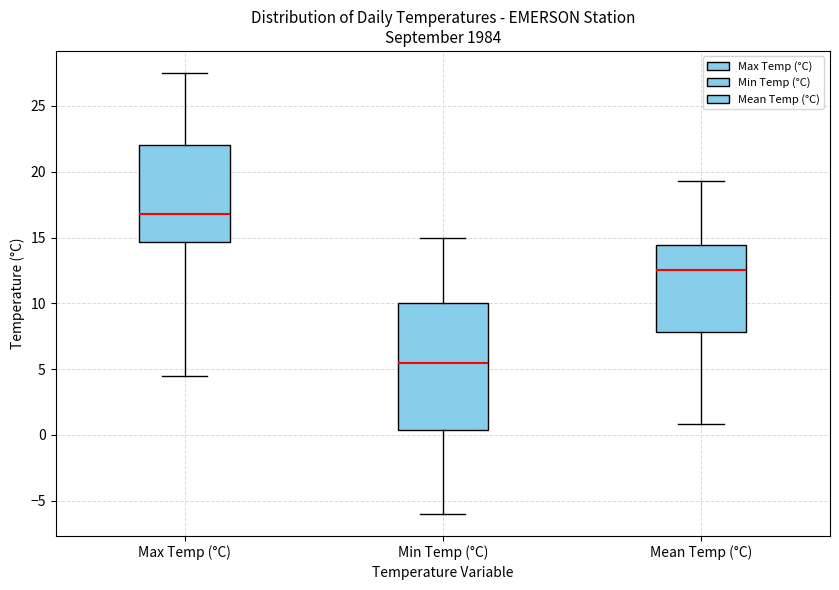

Which box has the highest median line?

Max Temp (°C)